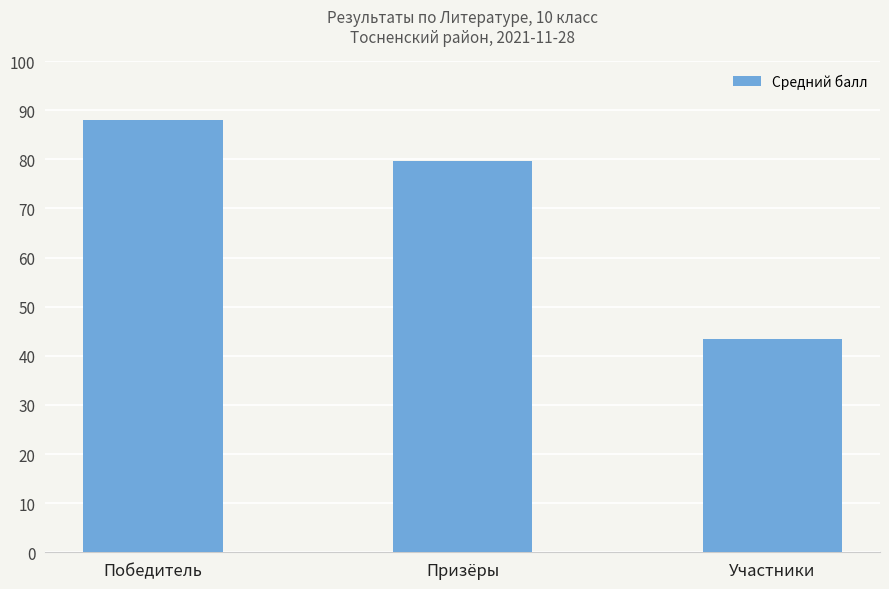

What is the difference between the maximum and second lowest values?

8.4